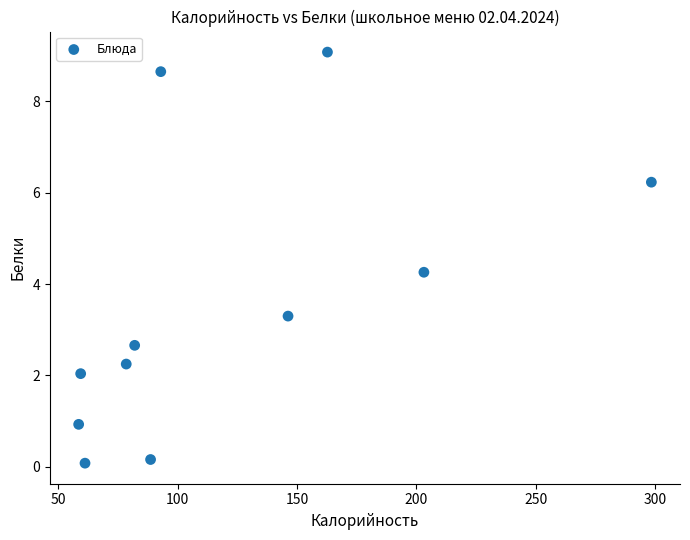

What is the range of X values (max minus min)?

239.8